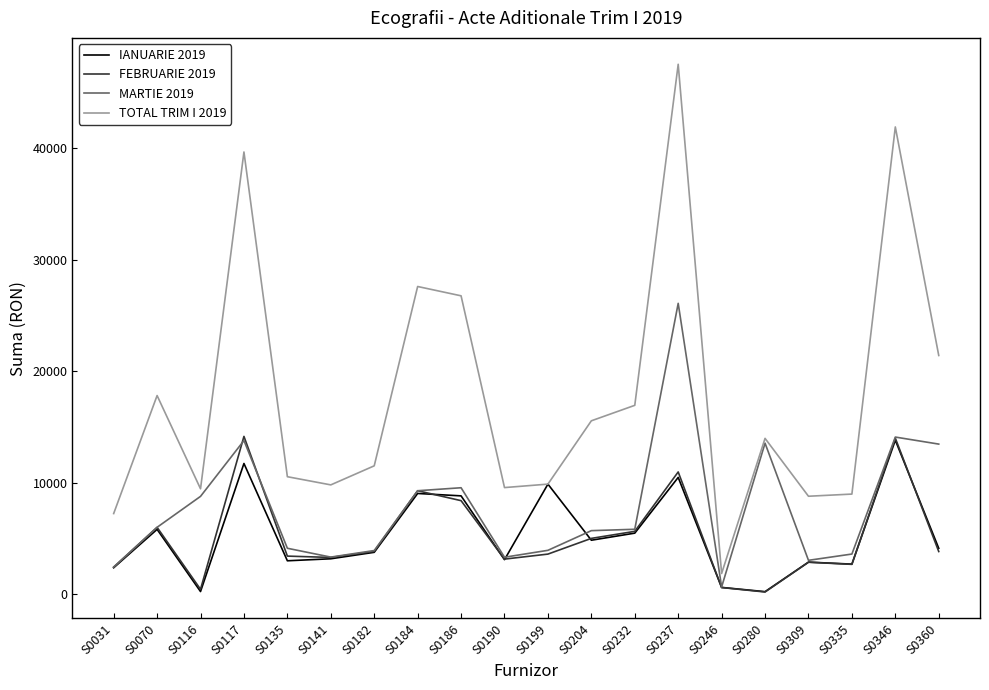

Is this an area chart (filled region under the line)?

No